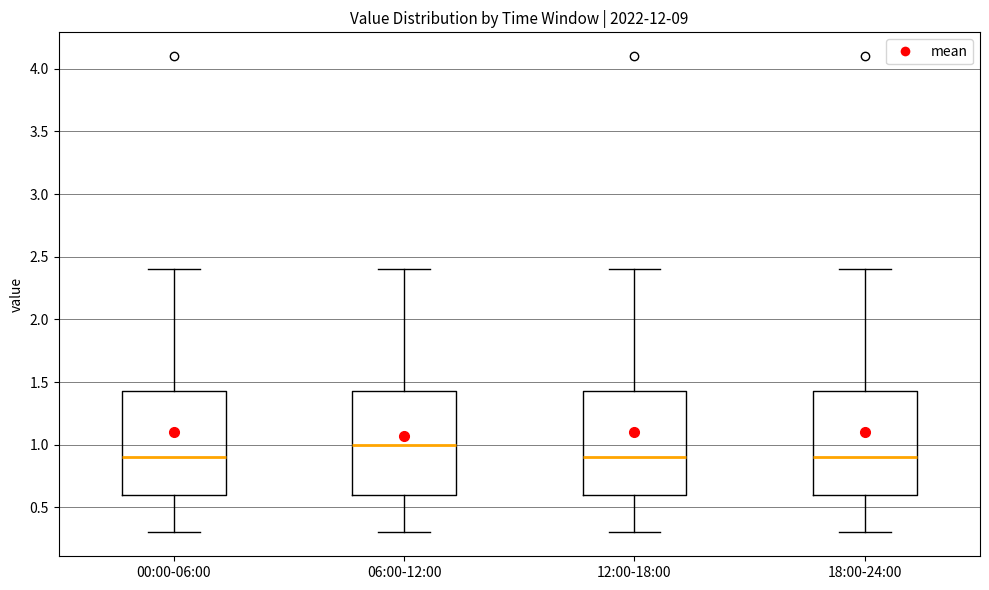

Where does the median line of the box for 06:00-12:00 sit on the y-axis? The values are not printed on the chart, so give them approximately, as read against the axis.

1.00